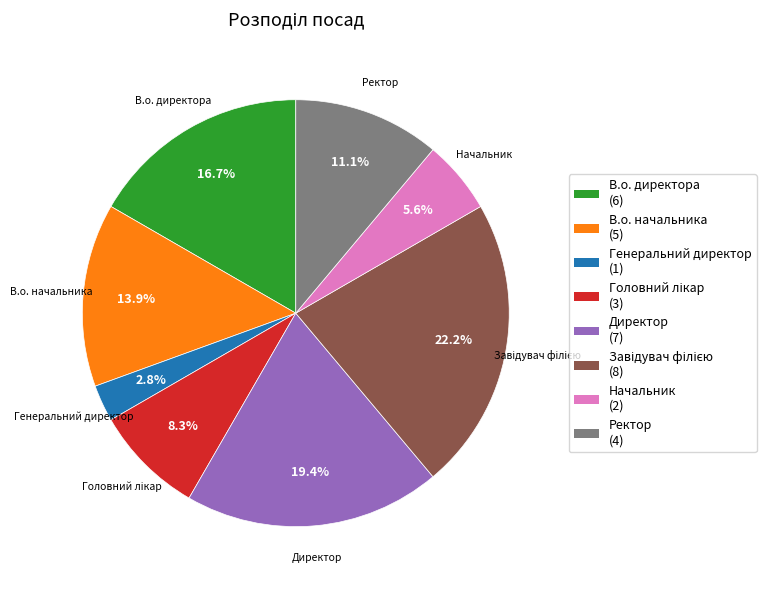

To the nearest percent, what portion does В.о. начальника represent?

14%